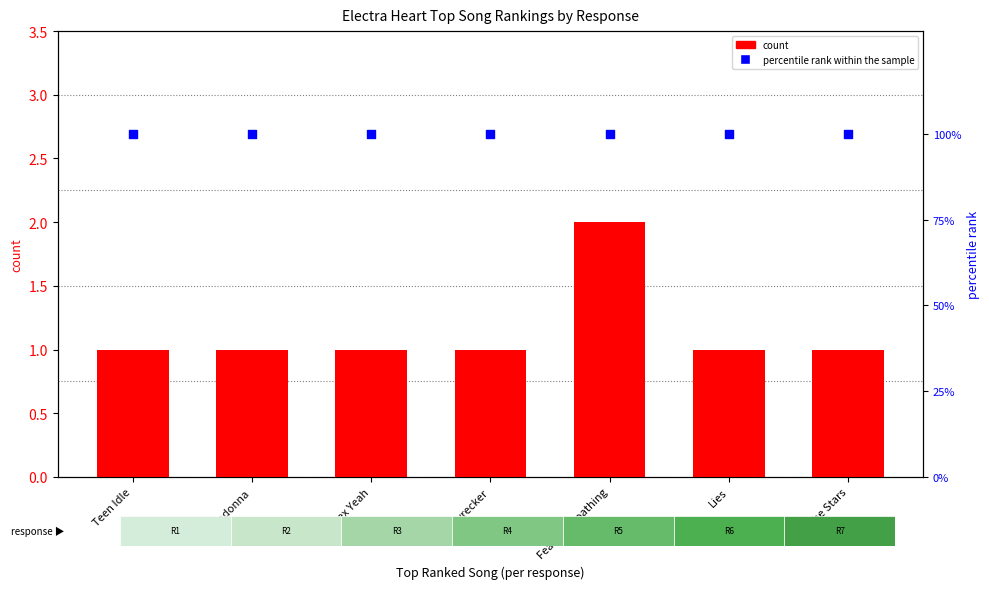

Which series reaches the minimum Y coordinate?

count